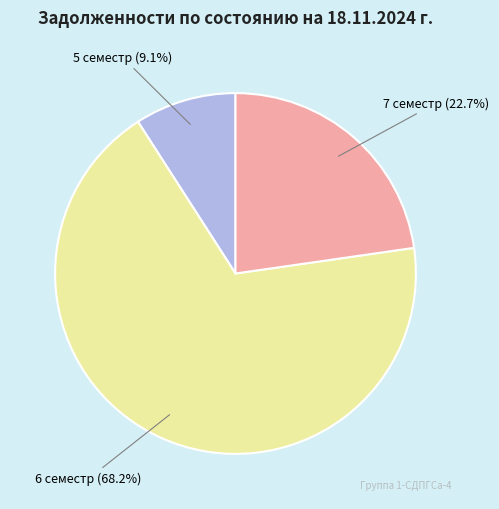

Approximately how many times larger is the value at 7 семестр compared to 5 семестр?

2.5